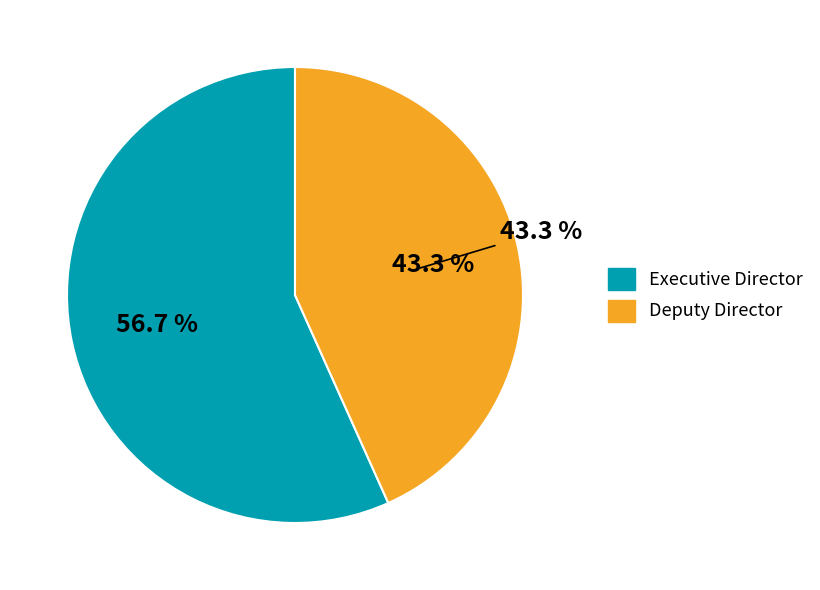

How much of the chart is everything except Executive Director?

43.3%